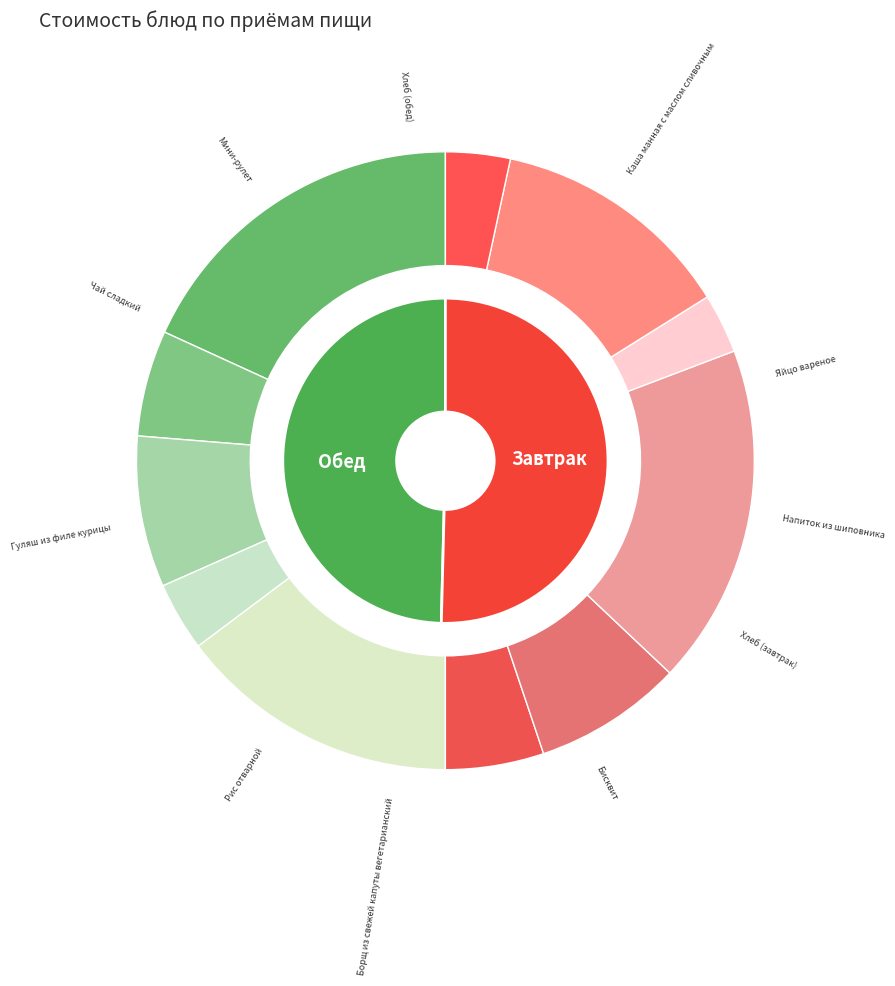

To the nearest percent, what is the combined percentage of Рис отварной and Бисквит?

23%